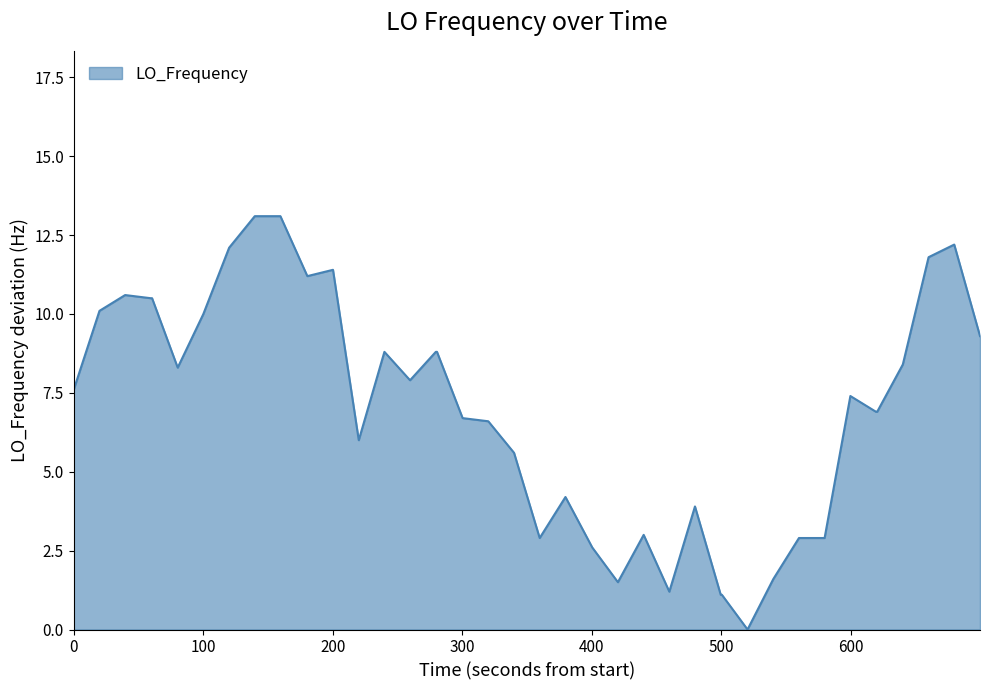

What is the difference between the maximum and minimum values?

13.1